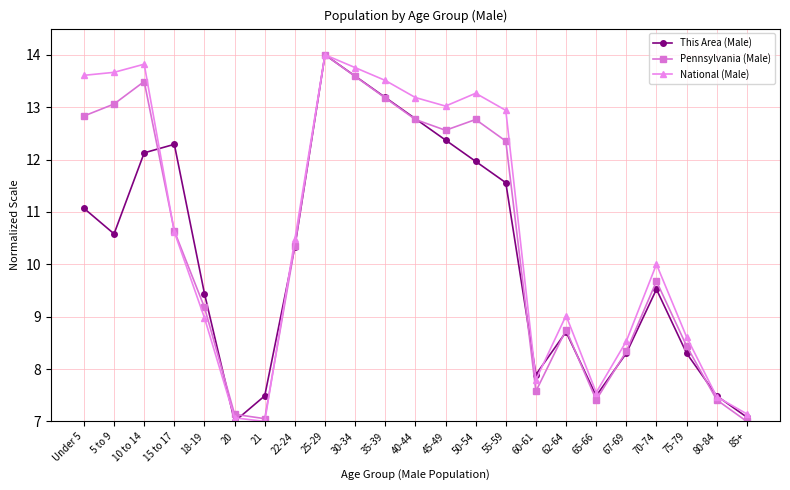

Reading left to right, transcribe all the data shown in this chart.

This Area (Male): Under 5=11.1	5 to 9=10.6	10 to 14=12.1	15 to 17=12.3	18-19=9.4	20=7.0	21=7.5	22-24=10.3	25-29=14.0	30-34=13.6	35-39=13.2	40-44=12.8	45-49=12.4	50-54=12.0	55-59=11.6	60-61=7.9	62-64=8.7	65-66=7.5	67-69=8.3	70-74=9.5	75-79=8.3	80-84=7.5	85+=7.1
Pennsylvania (Male): Under 5=12.8	5 to 9=13.1	10 to 14=13.5	15 to 17=10.6	18-19=9.2	20=7.1	21=7.1	22-24=10.3	25-29=14.0	30-34=13.6	35-39=13.2	40-44=12.8	45-49=12.6	50-54=12.8	55-59=12.4	60-61=7.6	62-64=8.8	65-66=7.4	67-69=8.3	70-74=9.7	75-79=8.4	80-84=7.4	85+=7.0
National (Male): Under 5=13.6	5 to 9=13.7	10 to 14=13.8	15 to 17=10.6	18-19=9.0	20=7.1	21=7.0	22-24=10.5	25-29=14.0	30-34=13.8	35-39=13.5	40-44=13.2	45-49=13.0	50-54=13.3	55-59=12.9	60-61=7.8	62-64=9.0	65-66=7.6	67-69=8.5	70-74=10.0	75-79=8.6	80-84=7.5	85+=7.1